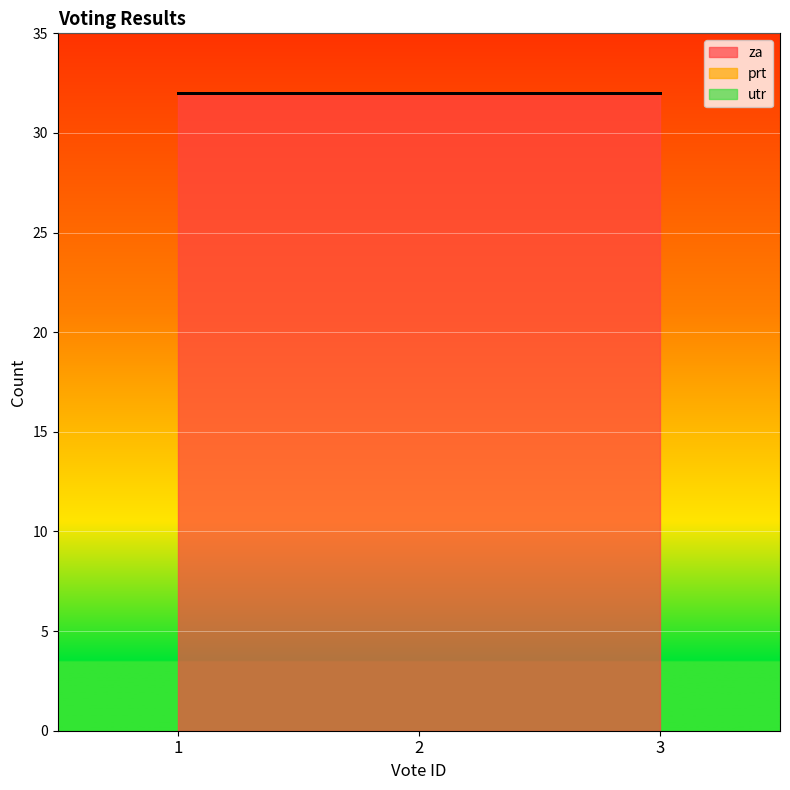

Which series has the largest range (max minus min)?

za